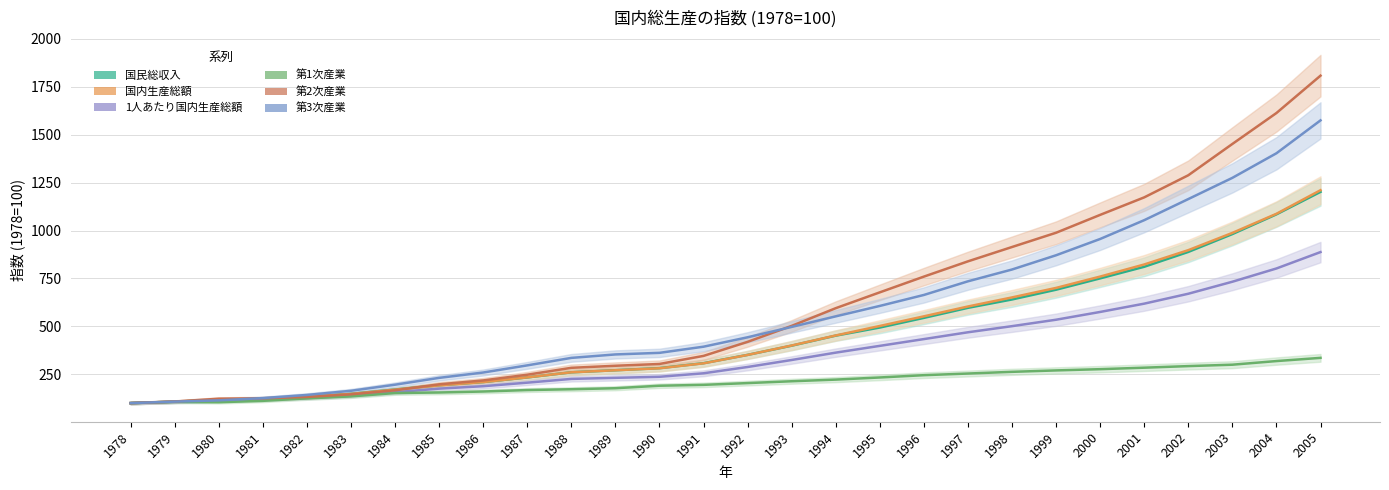

How many data points in 国内生産総額 are less than 351?

14